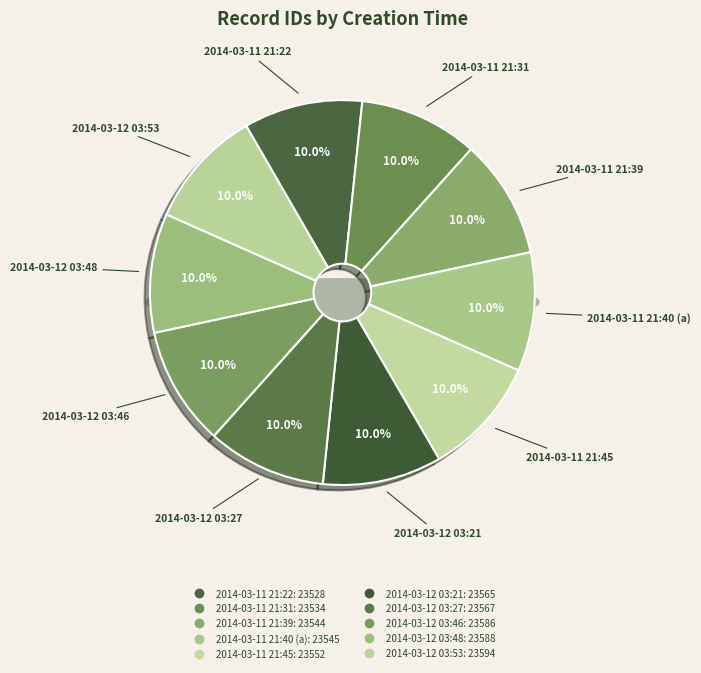

Is it true that 2014-03-12 03:46 is 19% of the pie?

False